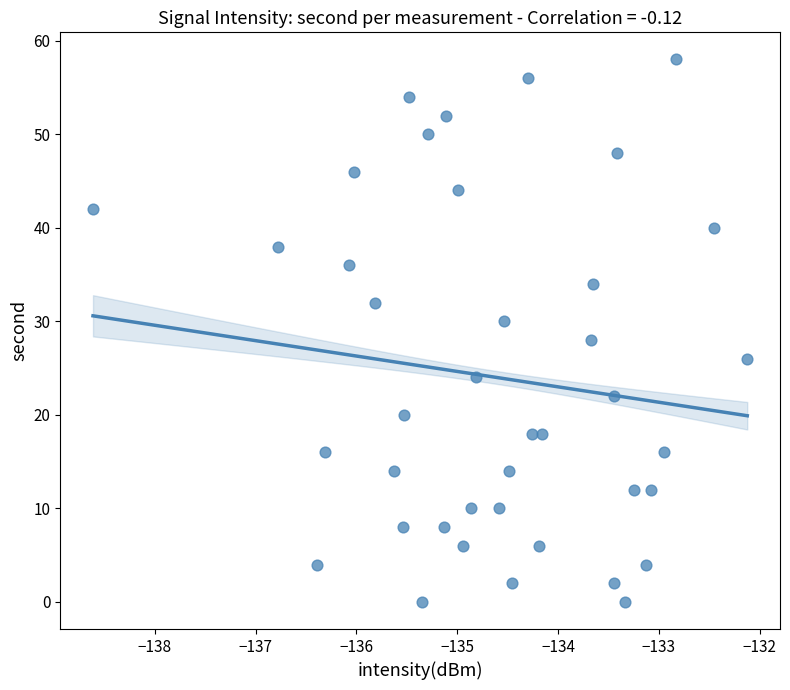

What is the range of Y values (max minus min)?

58